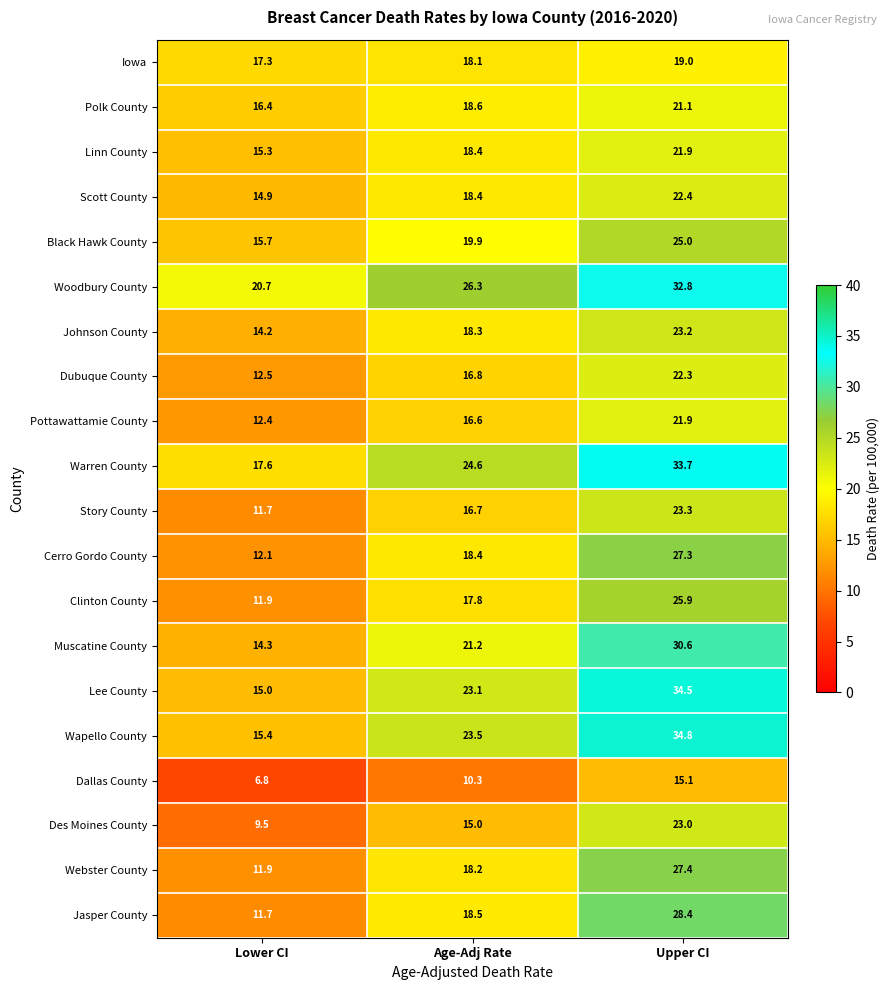

What is the average value of the Clinton County series?

18.5